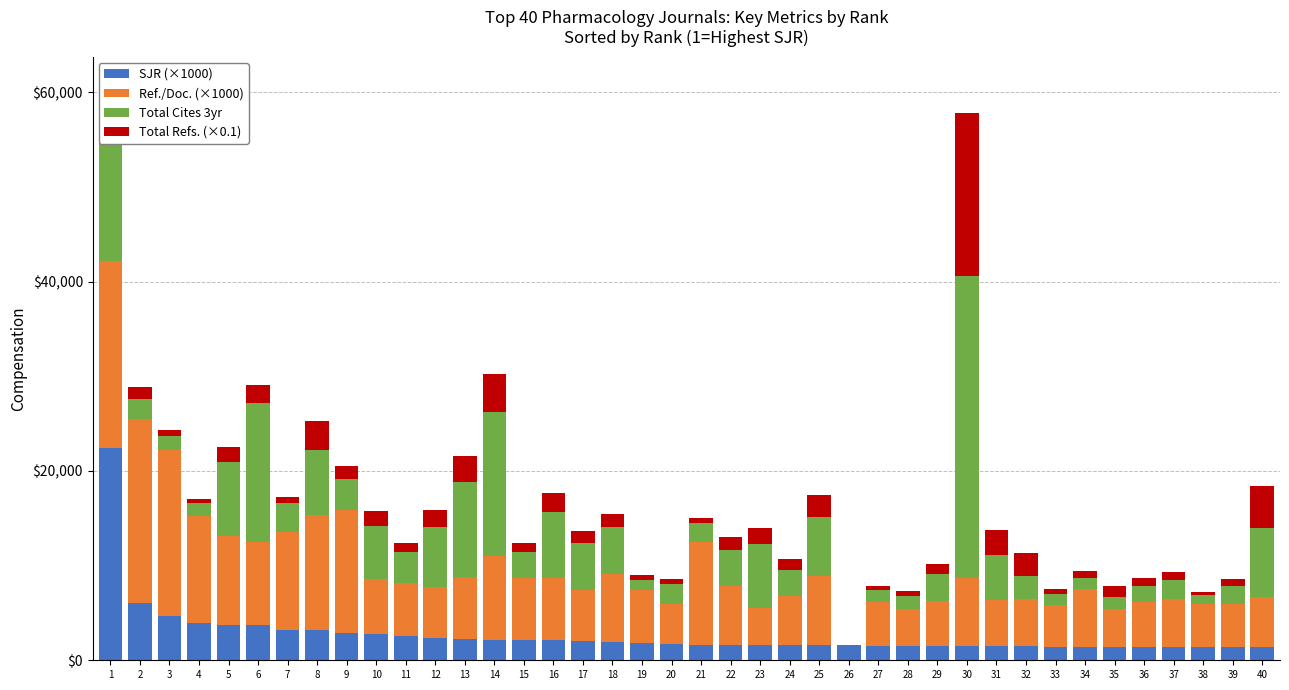

The value of SJR (×1000) at 40 is 1365.0. True or false?

True